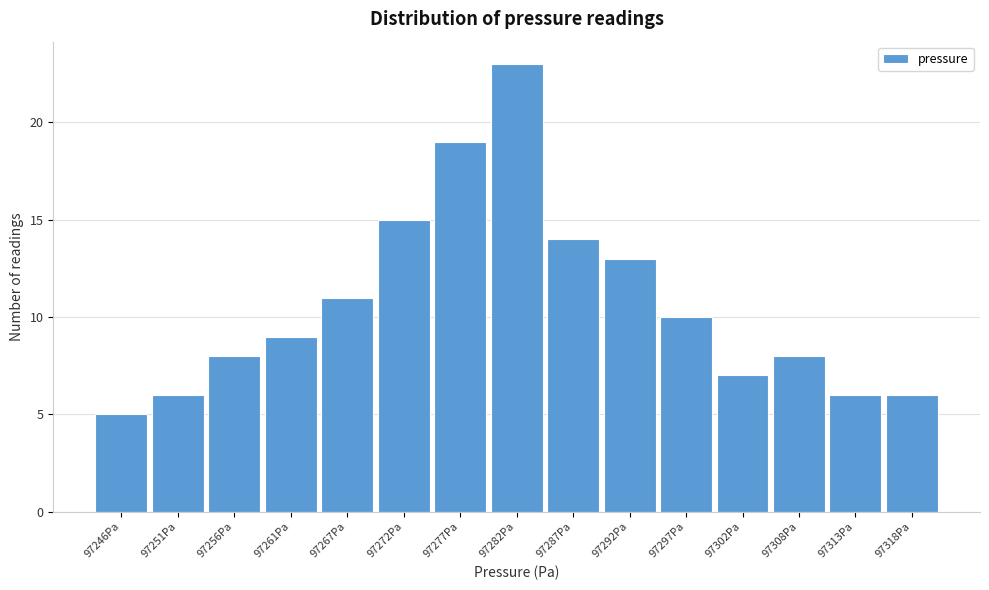

Reading left to right, list all the values displayed in this chart.

5	6	8	9	11	15	19	23	14	13	10	7	8	6	6